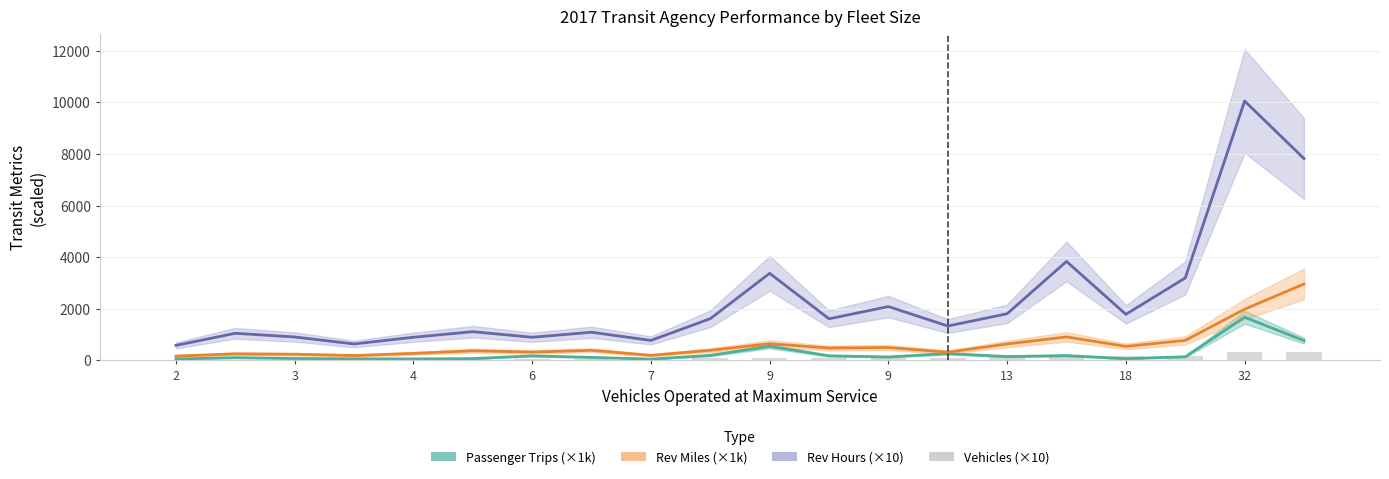

What is the maximum value for Annual Vehicle Rev Miles (×1k)?

2961.8